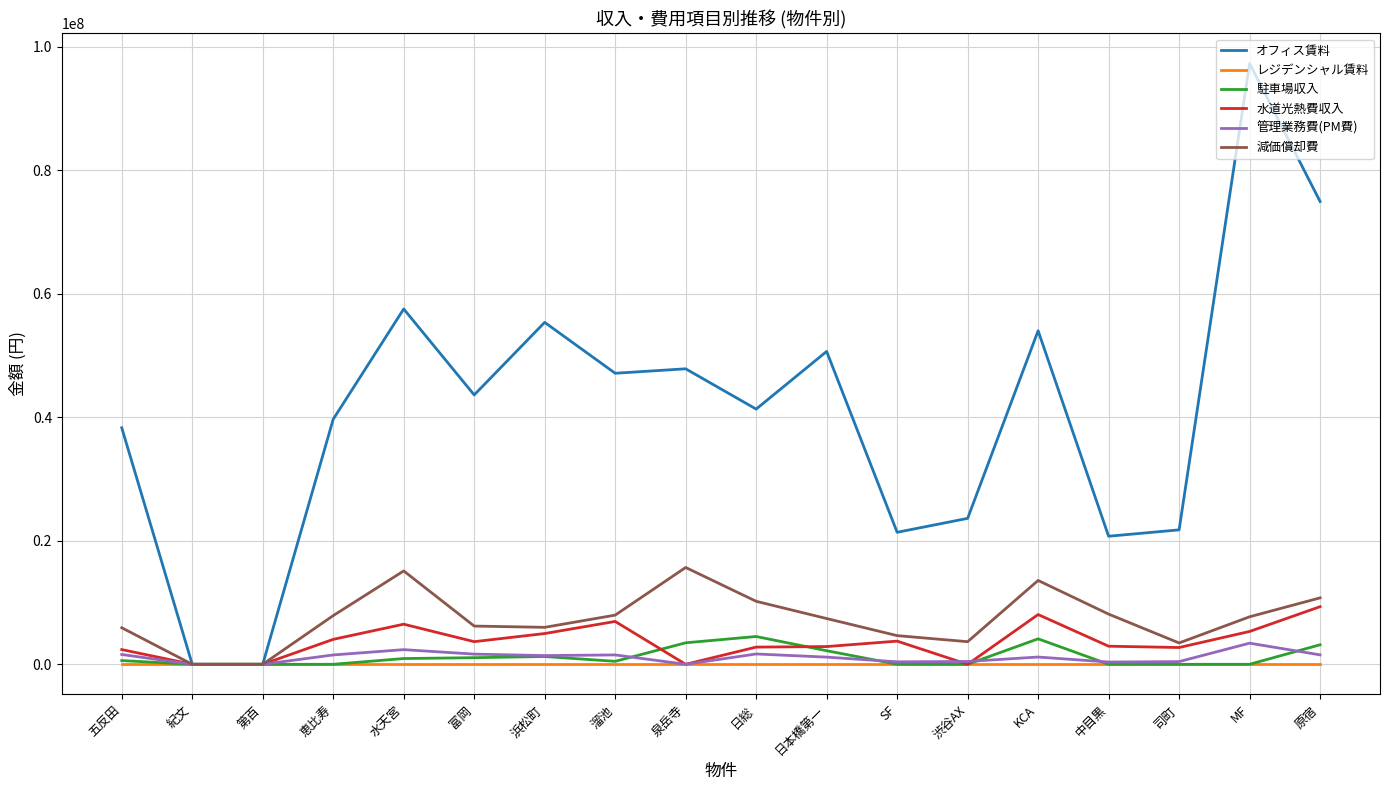

Which series has the widest spread of values?

オフィス賃料